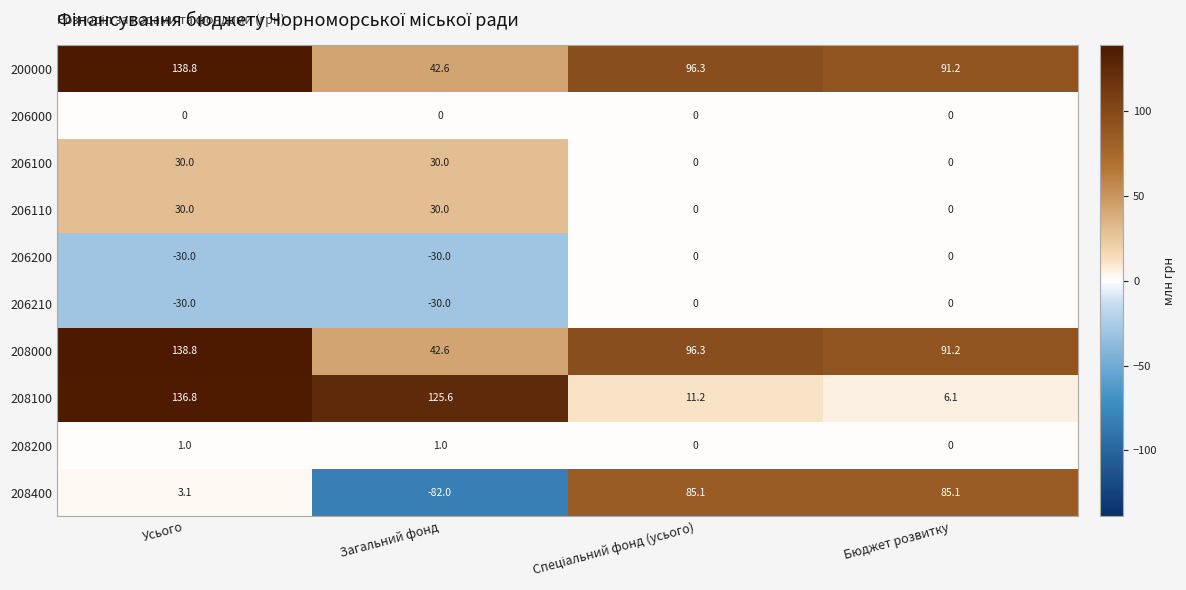

True or false: 206110 has a value of 0.0 at Бюджет розвитку.

True